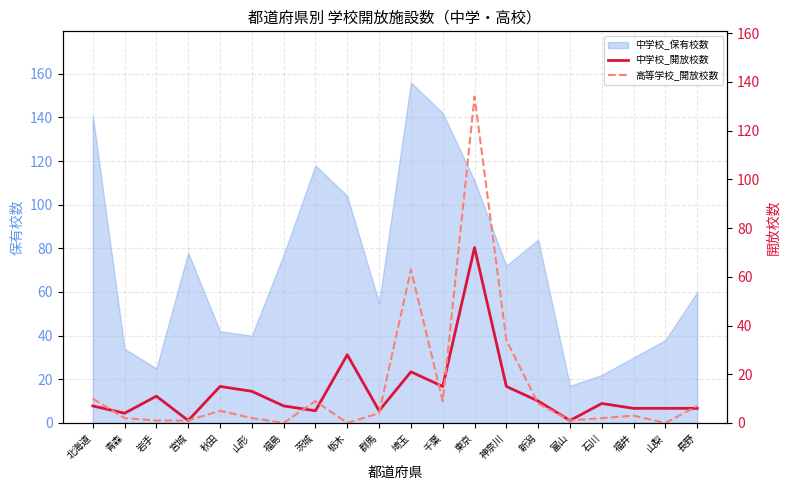

List the labels in order of 中学校_開放校数 value, smallest first.

宮城, 富山, 青森, 茨城, 群馬, 福井, 山梨, 長野, 北海道, 福島, 石川, 新潟, 岩手, 山形, 秋田, 千葉, 神奈川, 埼玉, 栃木, 東京